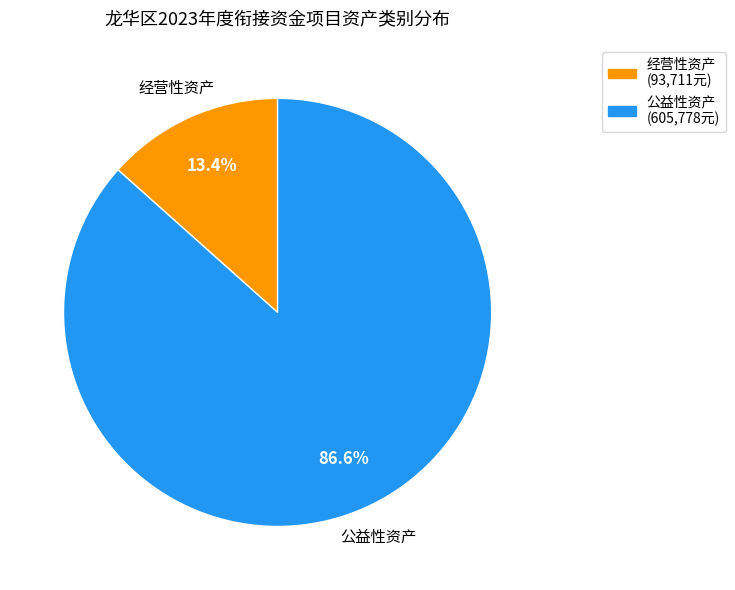

Which slice represents more than half of the pie?

公益性资产